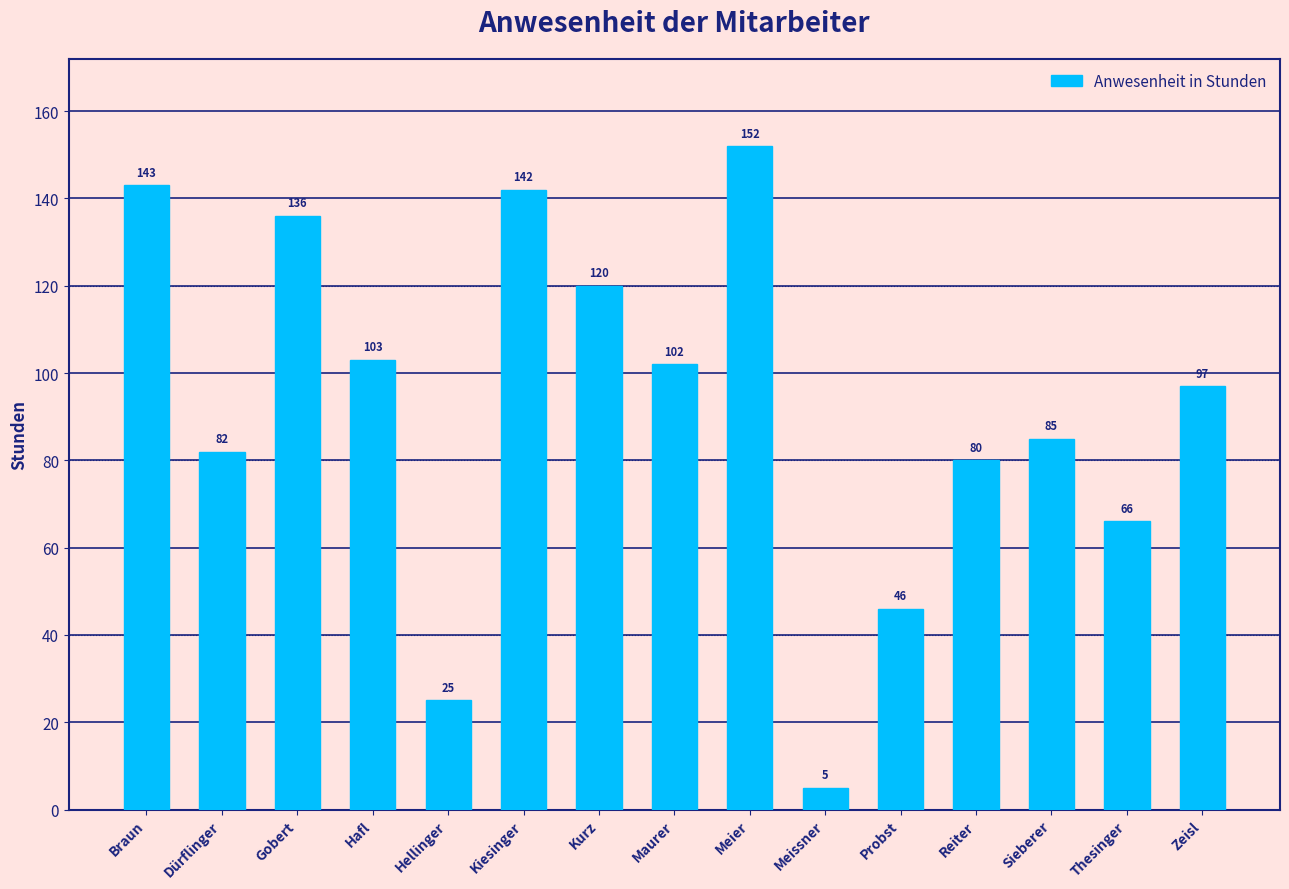

At which label is the value closest to 78?

Reiter